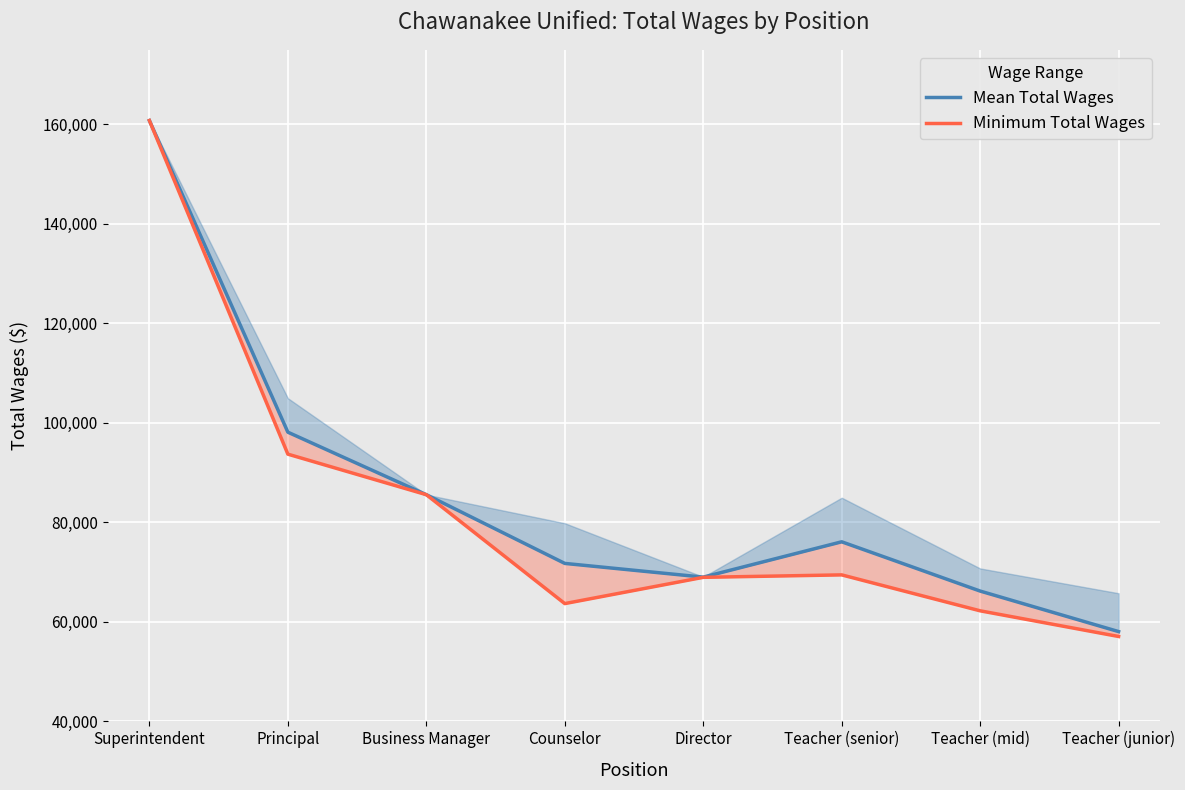

What is the label of the 2nd point from the right?

Teacher (mid)